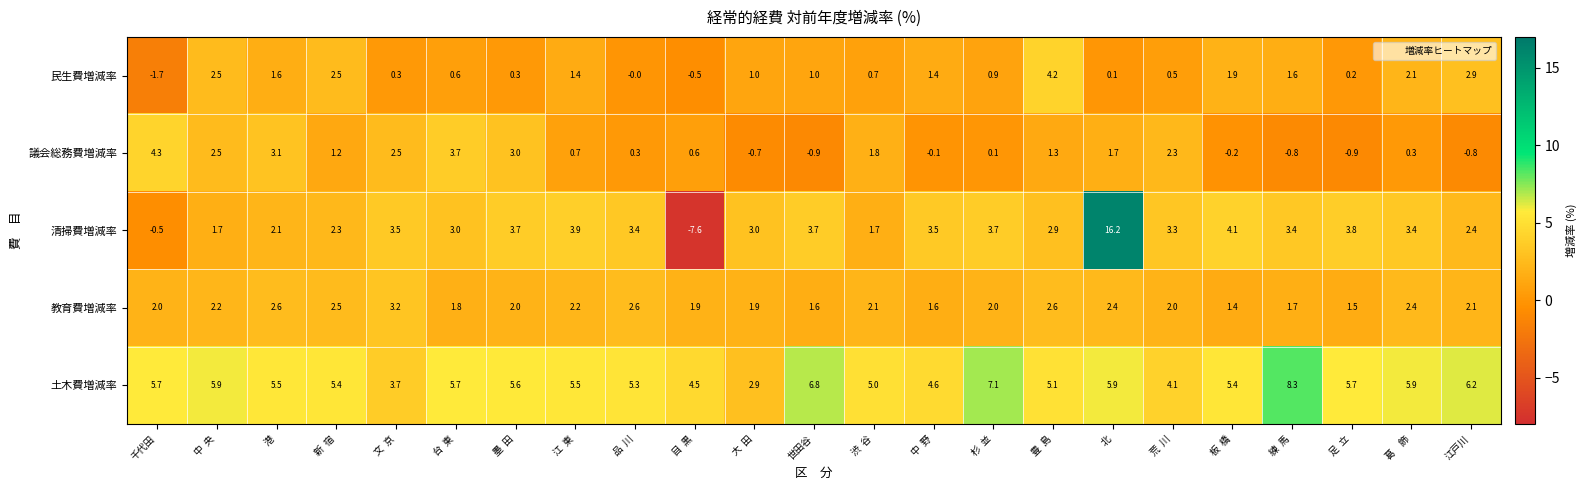

What is the difference between the maximum and minimum values in the 土木費増減率 series?

5.4